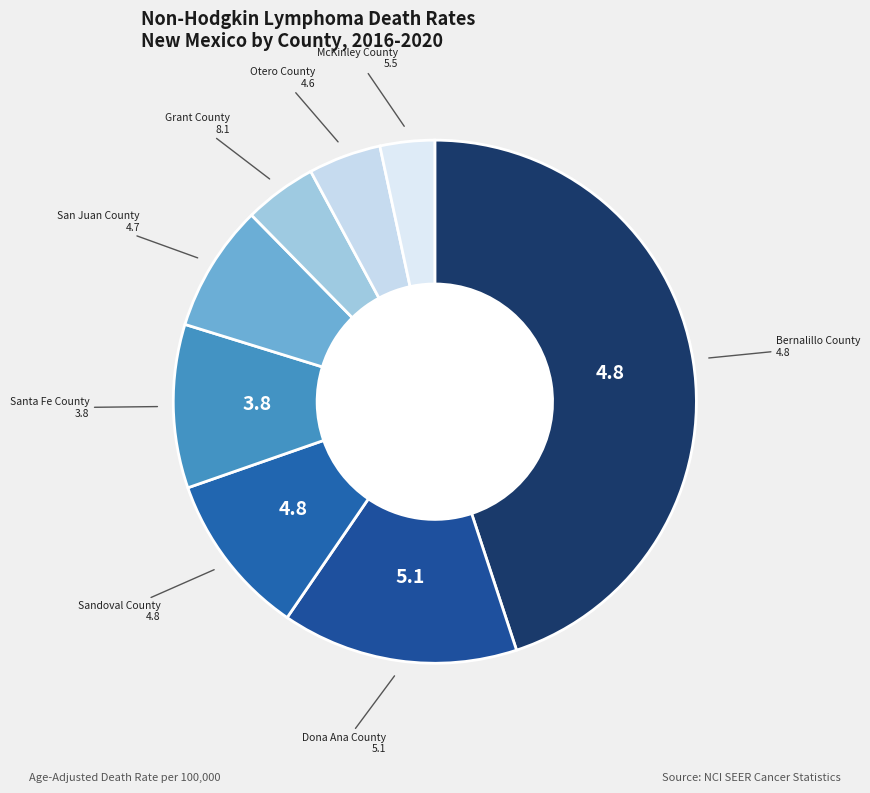

Combined, do Grant County and San Juan County account for over 50%?

No